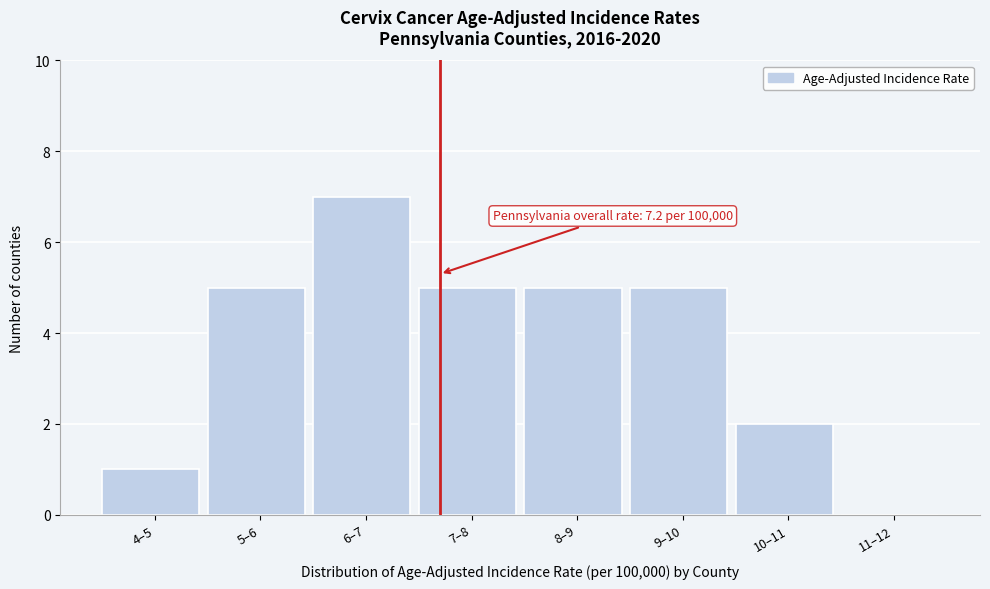

Reading right to left, transcribe all the data shown in this chart.

11–12=0	10–11=2	9–10=5	8–9=5	7–8=5	6–7=7	5–6=5	4–5=1